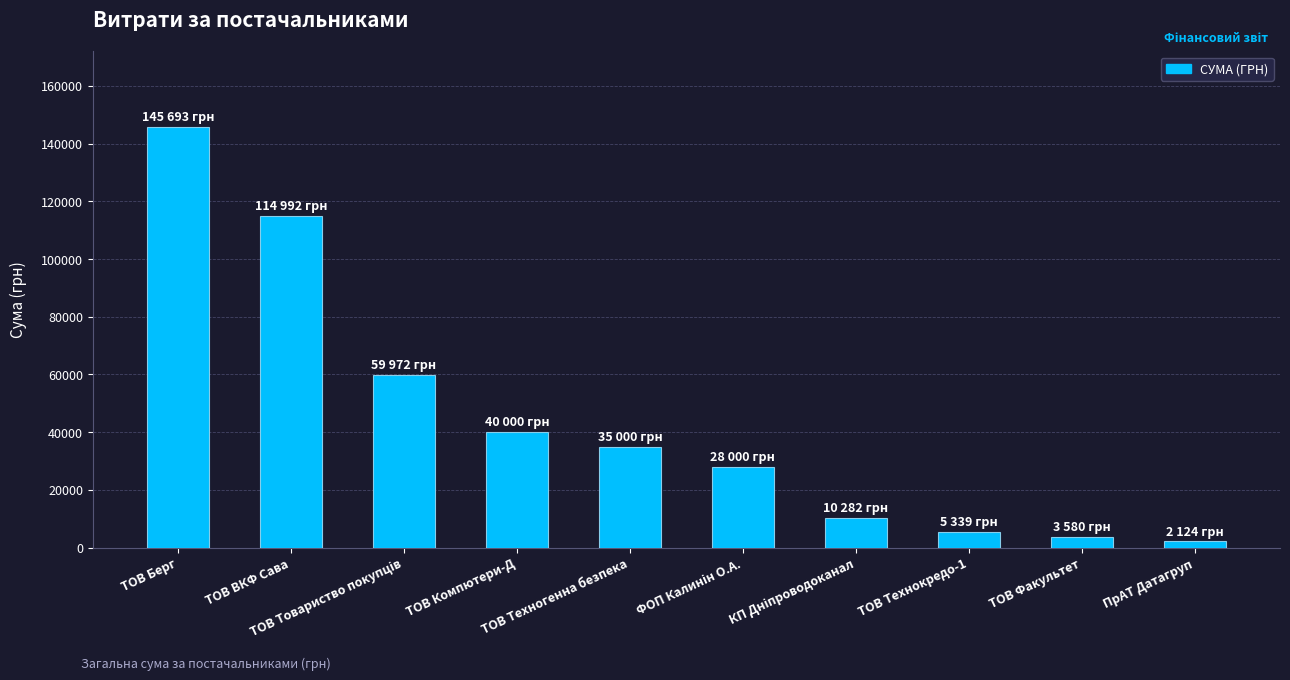

How many data points are less than 35000?

5